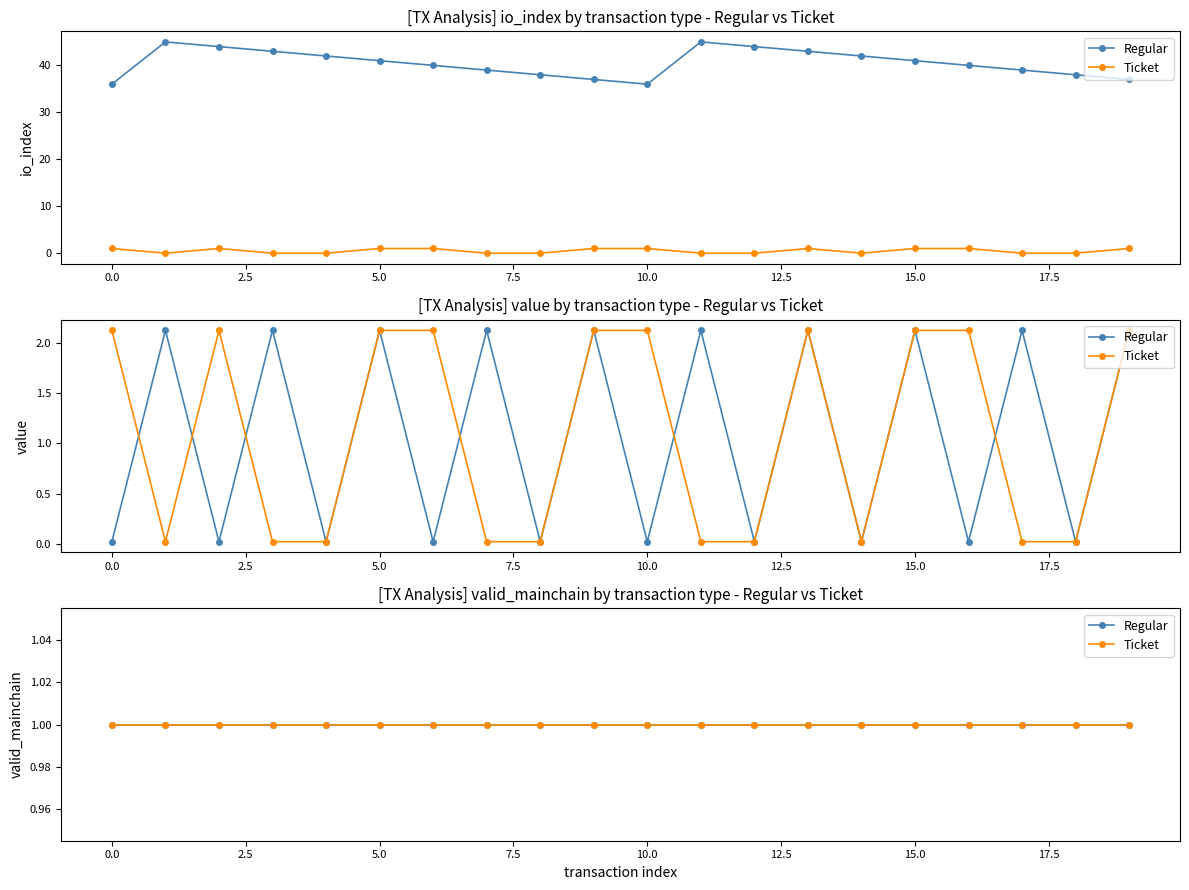

At which category does the chart reach its minimum across all series?

1